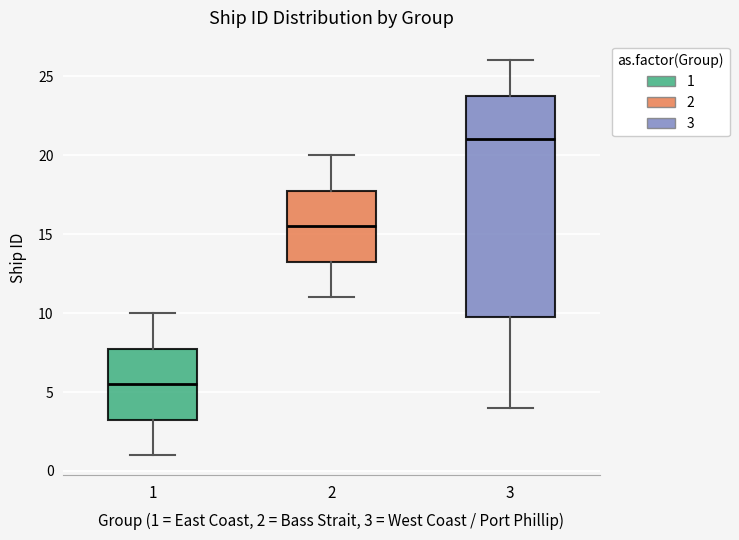

Which box's median line is the lowest?

1